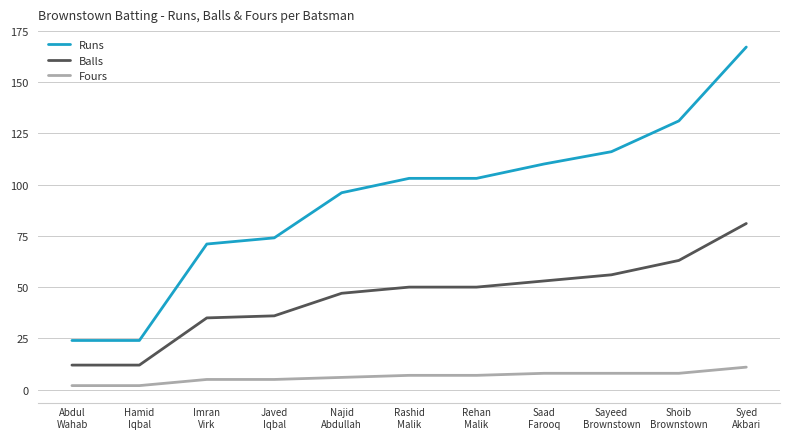

How many values in the Runs series are below 103?

5